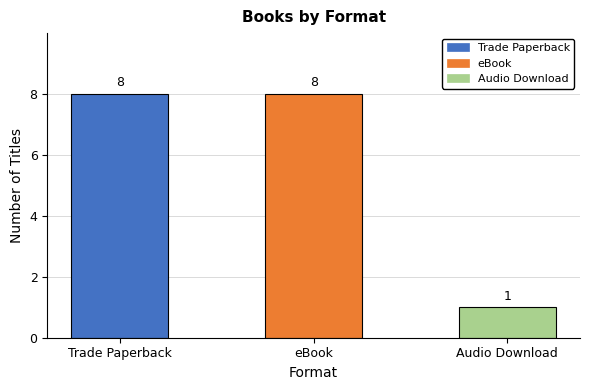

Which has a higher value, Audio Download or Trade Paperback?

Trade Paperback